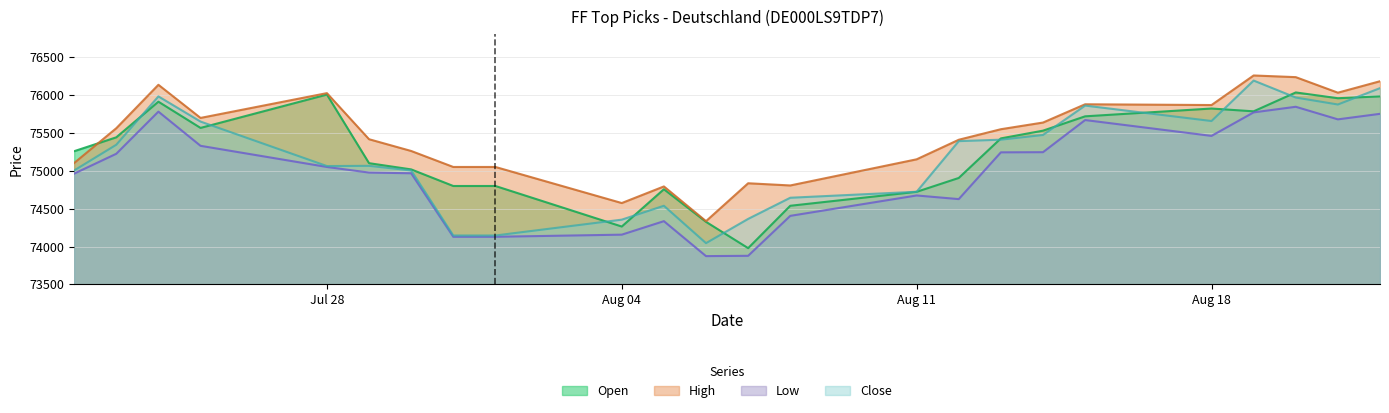

At which category is the sum across all series the highest?

20.08.2025